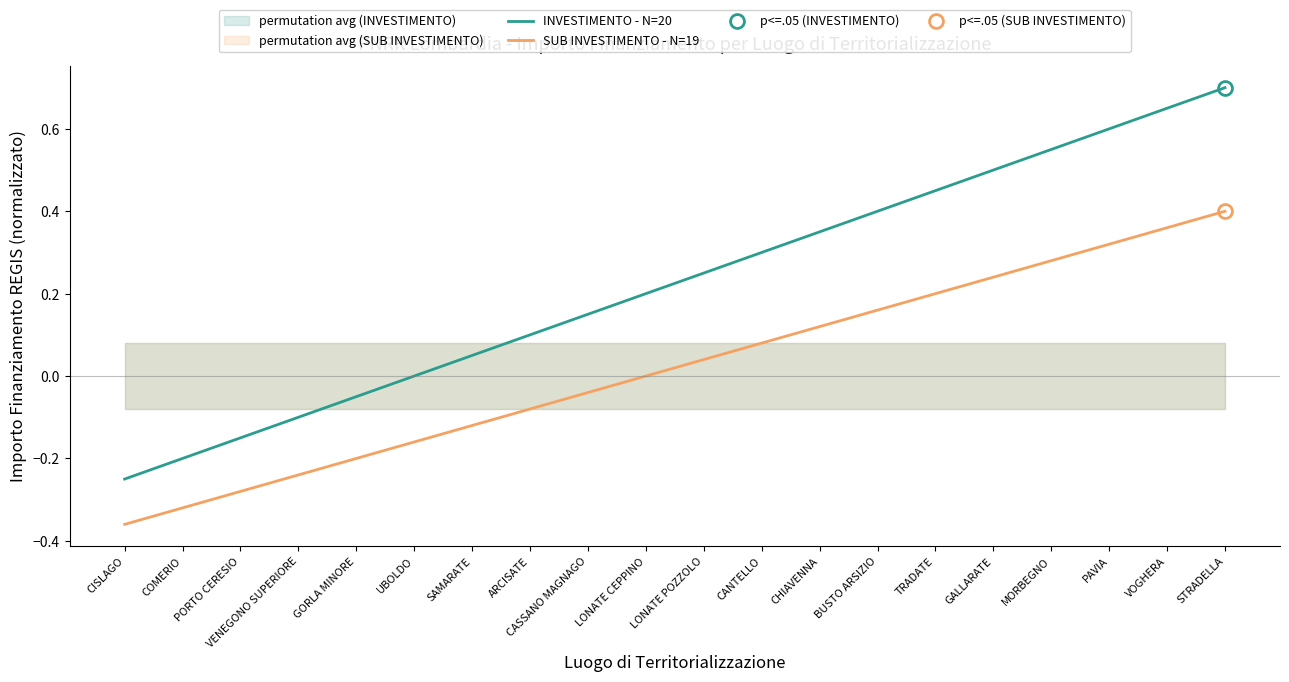

True or false: INVESTIMENTO - N=20 has more than 1 points higher than both neighbors.

False